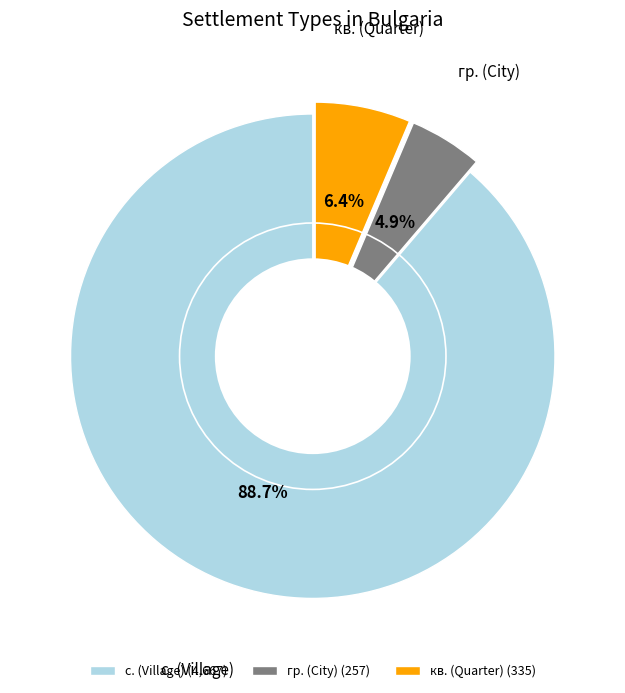

Which category has the biggest portion of the pie?

с. (Village) (4,667)